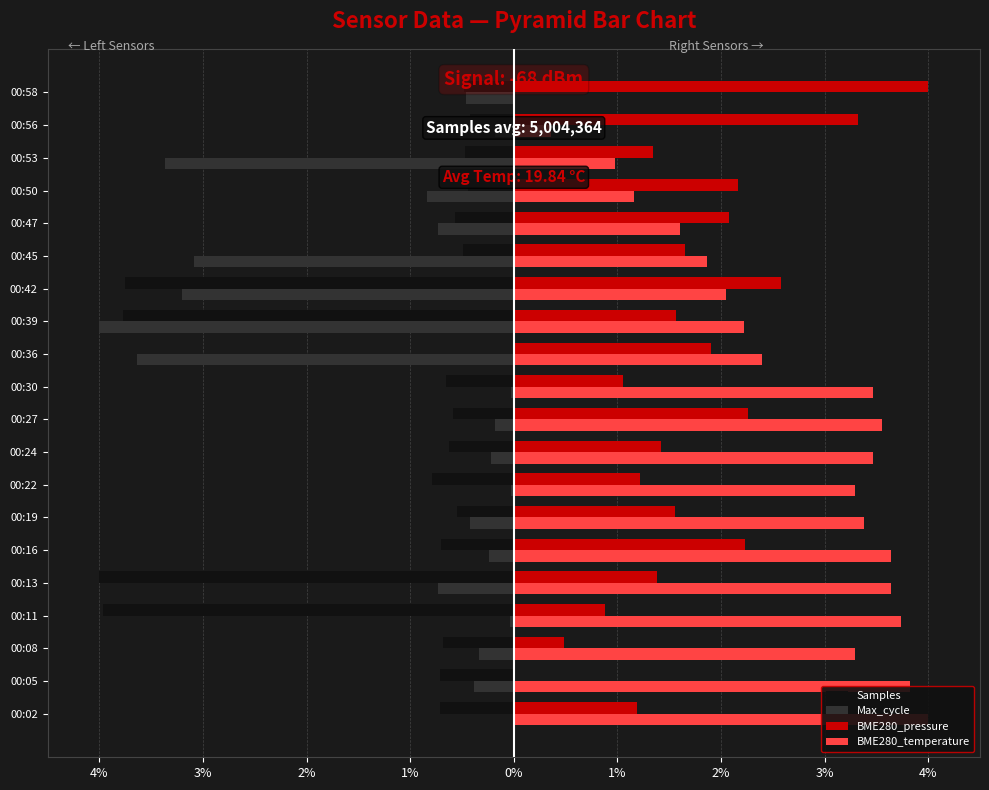

Between 00:08 and 00:45, which series saw the biggest shift?

Max_cycle